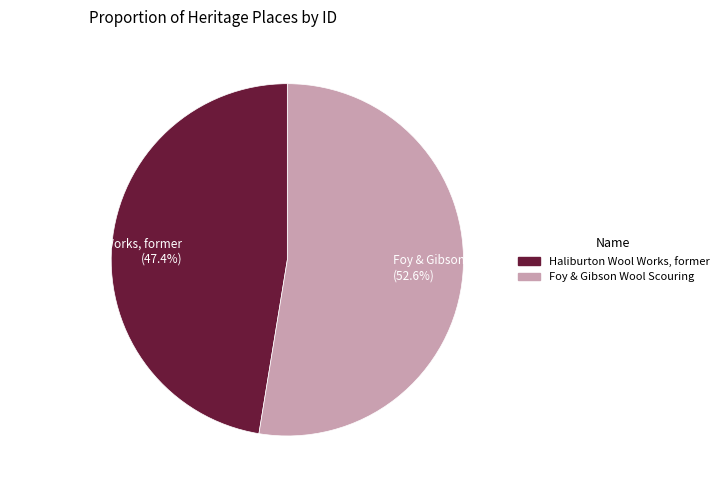

Which category accounts for the majority?

Foy & Gibson Wool Scouring